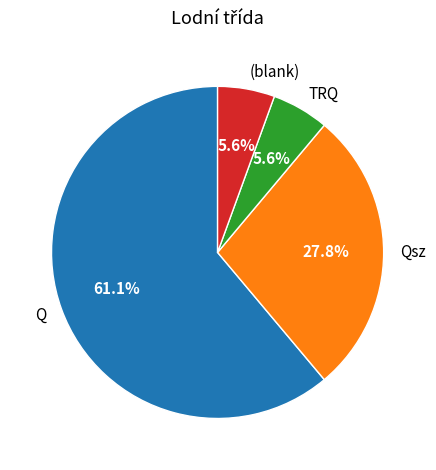

Which slice is the largest?

Q